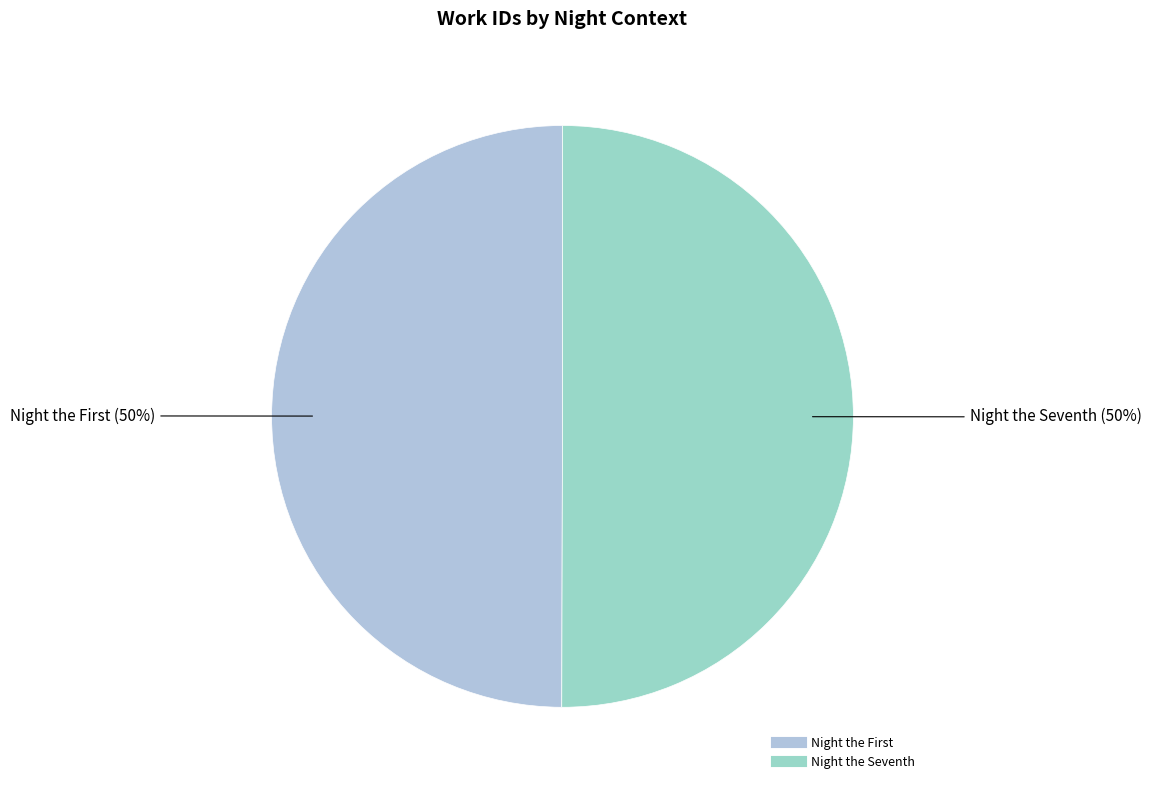

To the nearest percent, what is the average slice percentage?

50%